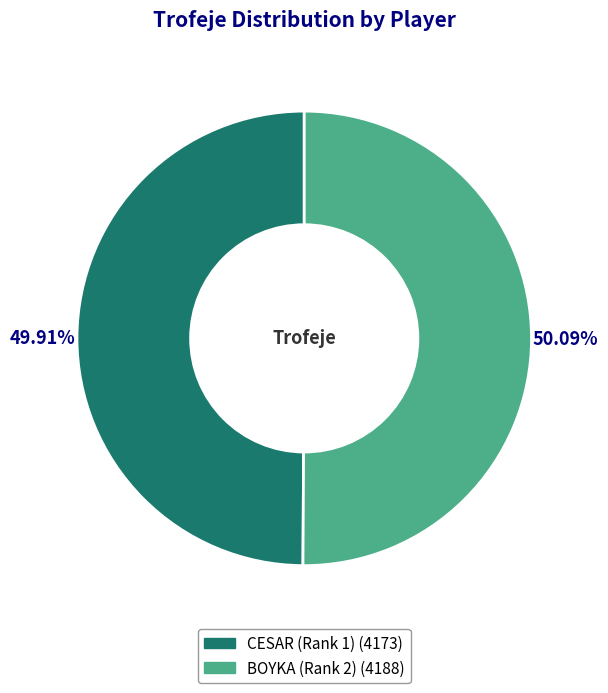

Is there a majority slice in this chart?

Yes